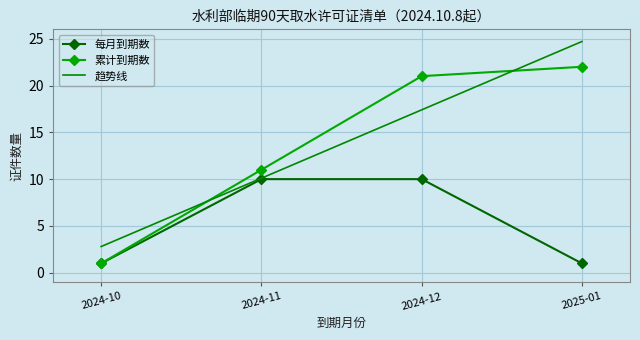

How many data points in 每月到期数 are less than 10?

2